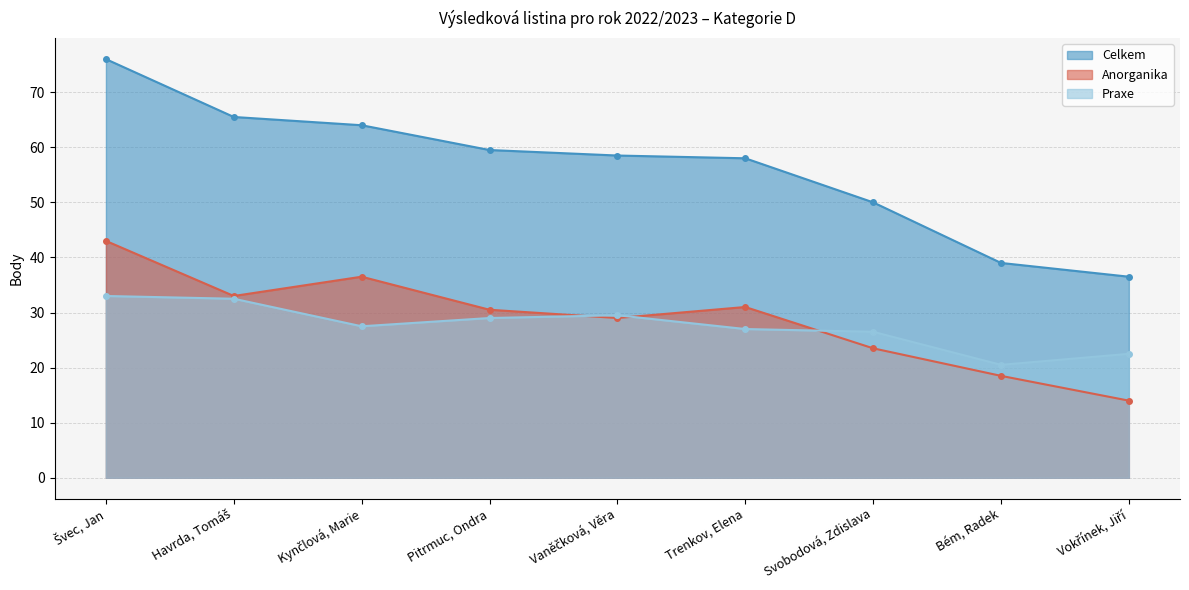

In Anorganika, how many points are lower than both neighbors (excluding endpoints)?

2